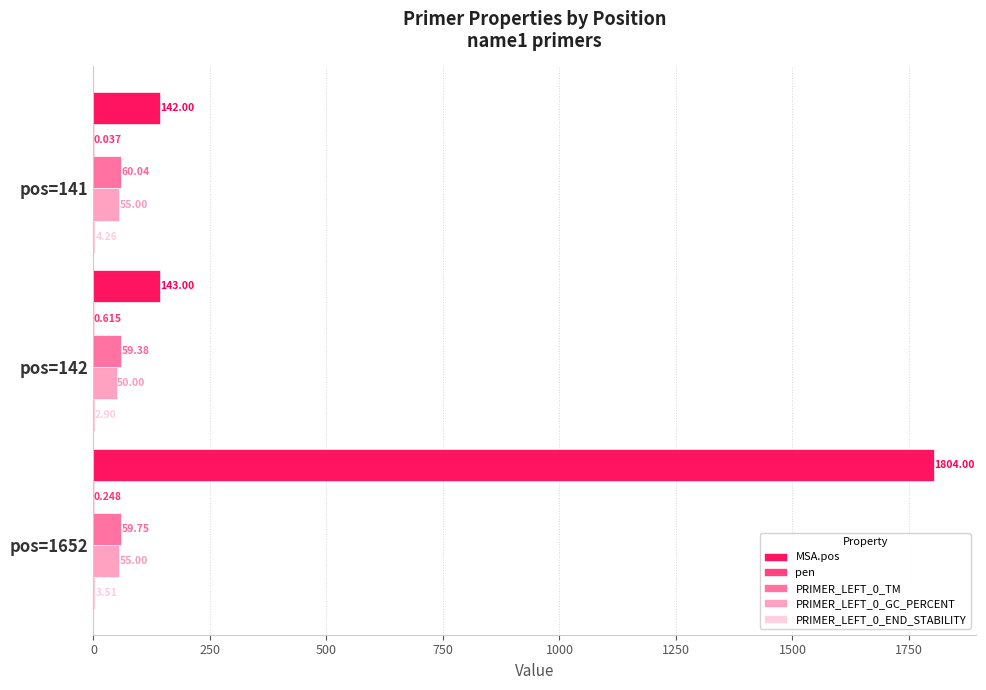

Is the value of PRIMER_LEFT_0_GC_PERCENT at pos=141 greater than the value of PRIMER_LEFT_0_TM at pos=142?

No